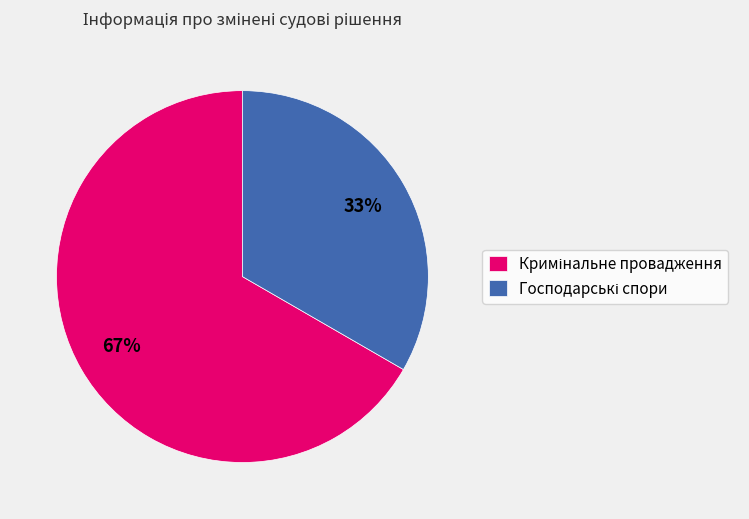

To the nearest percent, what is the average slice percentage?

50%